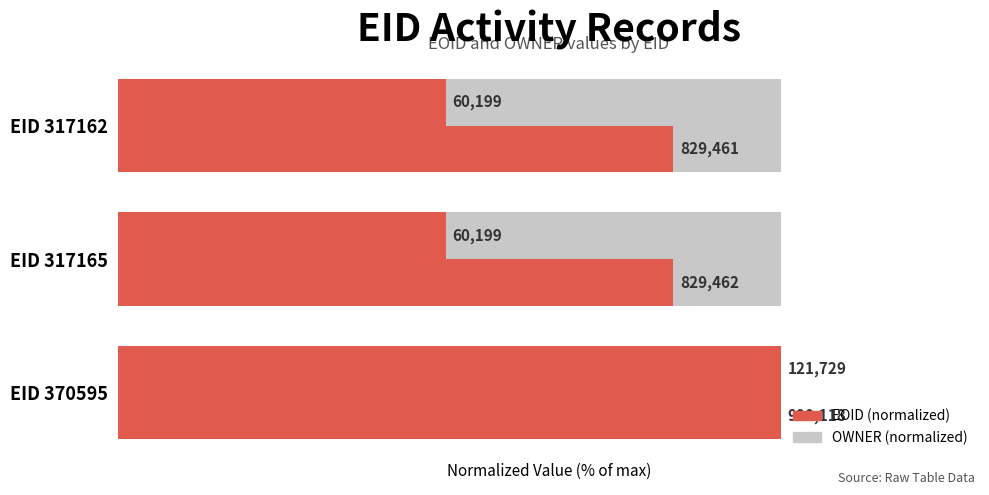

What are all the series names shown in the legend?

OWNER (normalized), EOID (normalized)